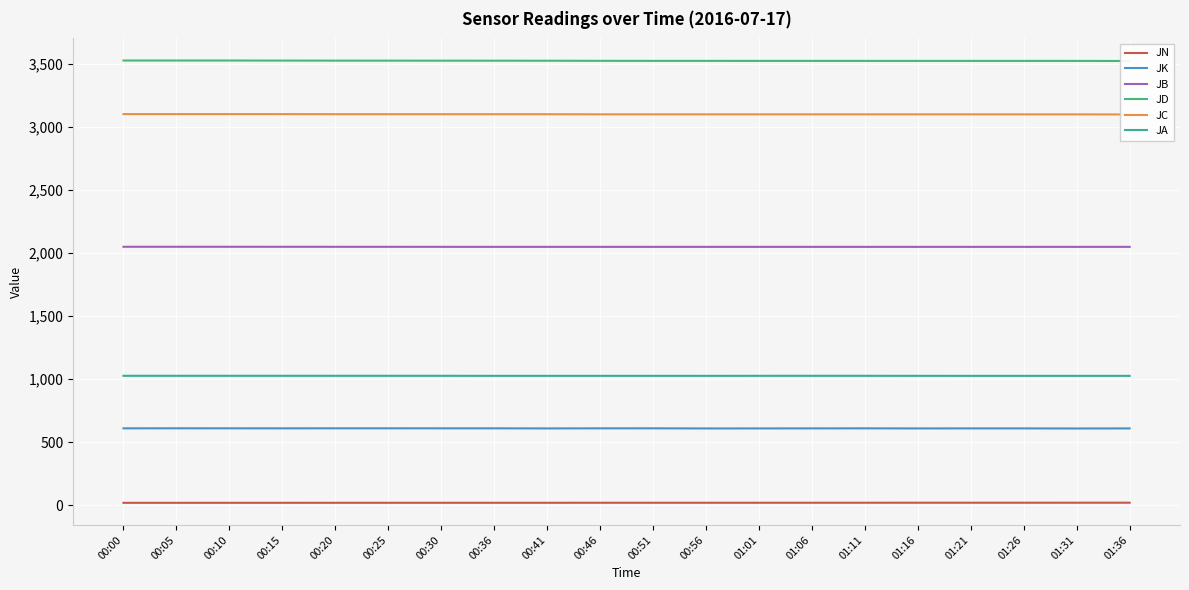

Where is the first local maximum for JC?

00:05